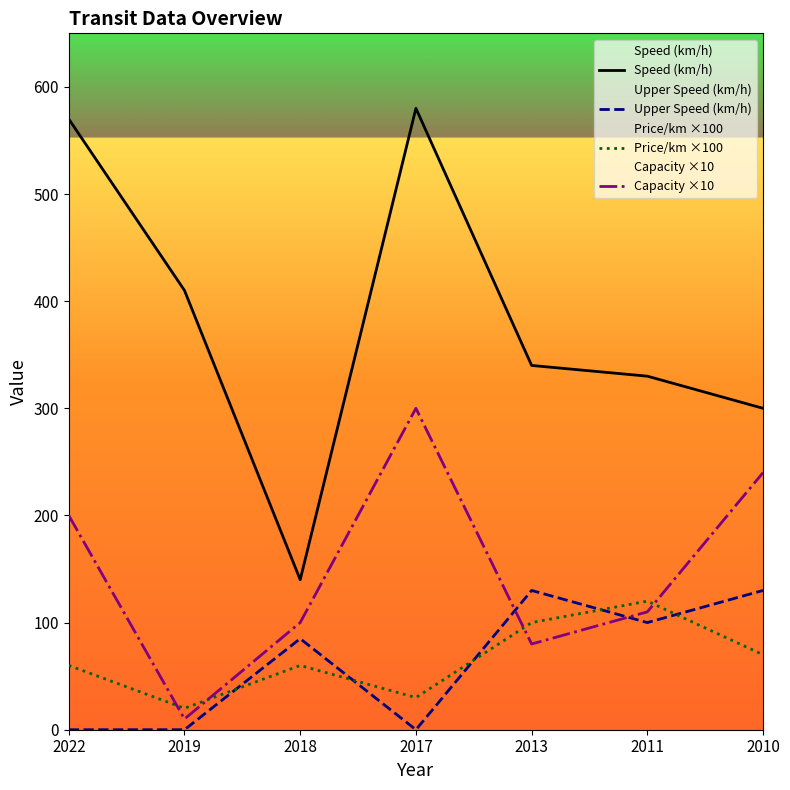

True or false: Speed (km/h) and Upper Speed (km/h) intersect in this chart.

False